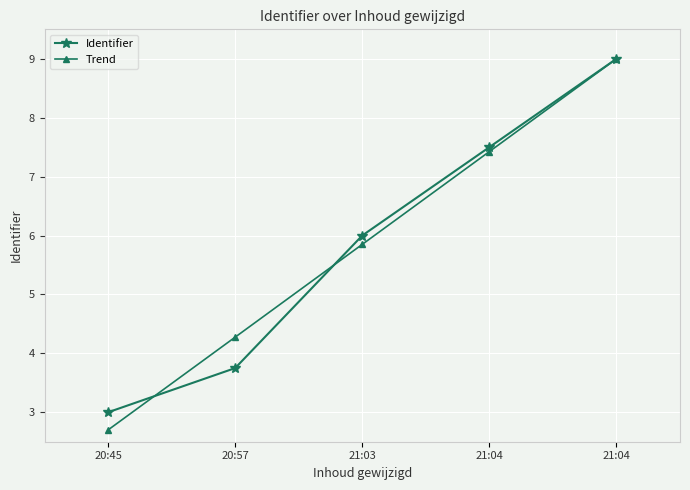

What is the average value of the Identifier series?

5.8